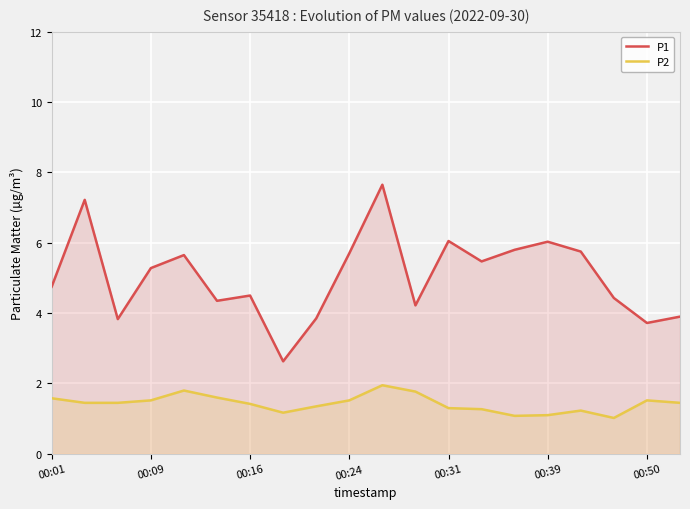

True or false: P2 has a value of 1.9 at 8.

False